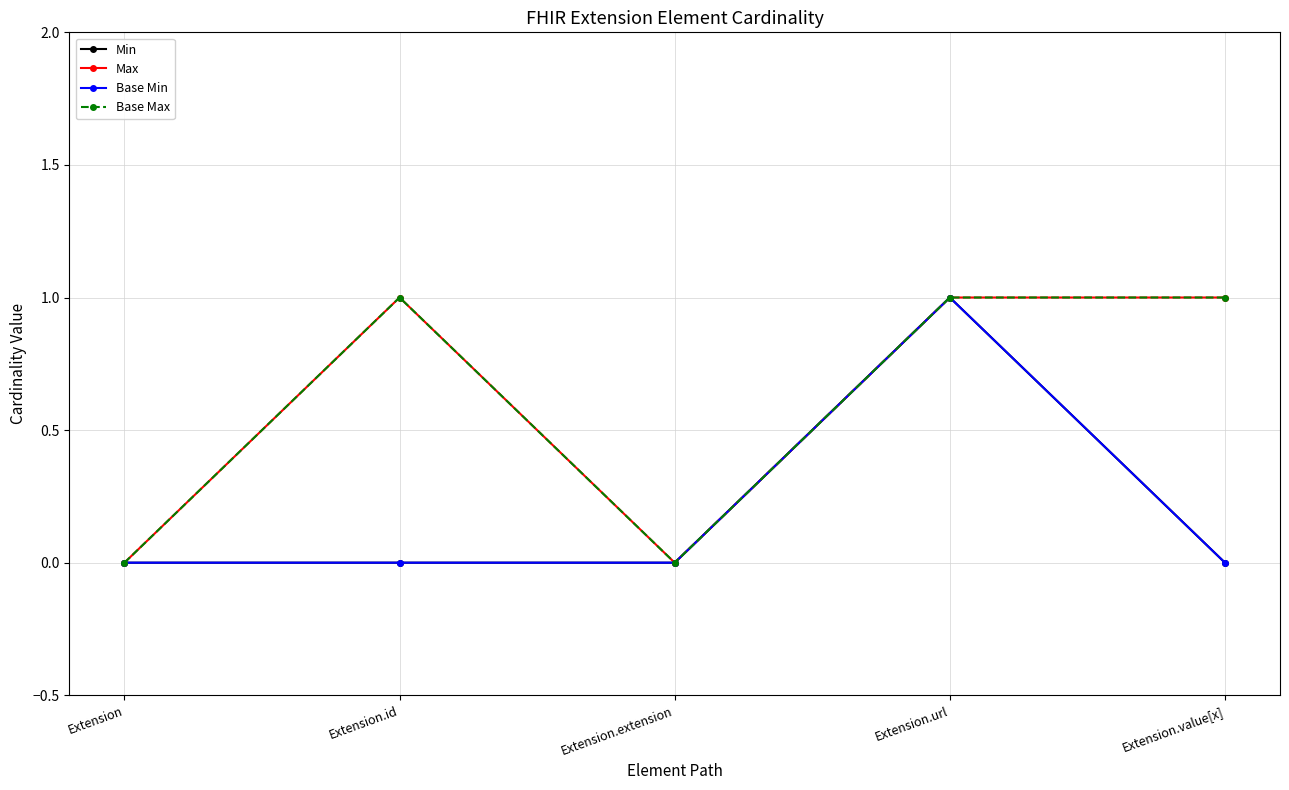

At which category is the sum across all series the highest?

Extension.url